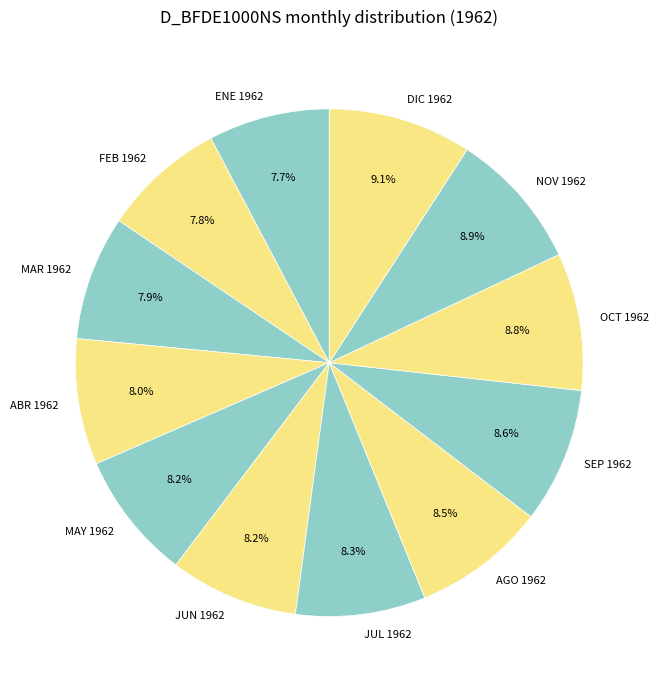

To the nearest percent, what is the average slice percentage?

8%